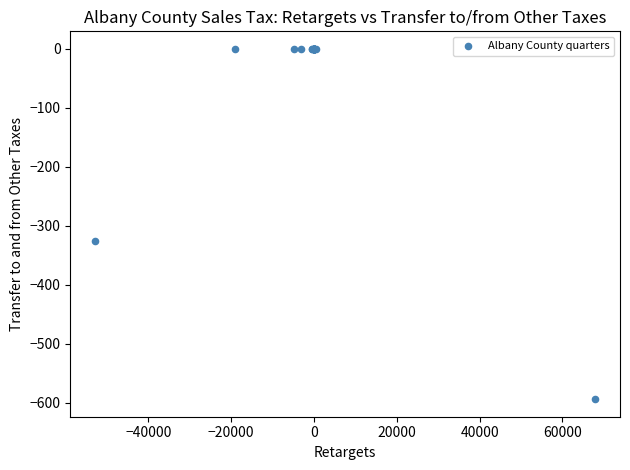

What Y value in the scatter plot is closest to -297?

-325.3